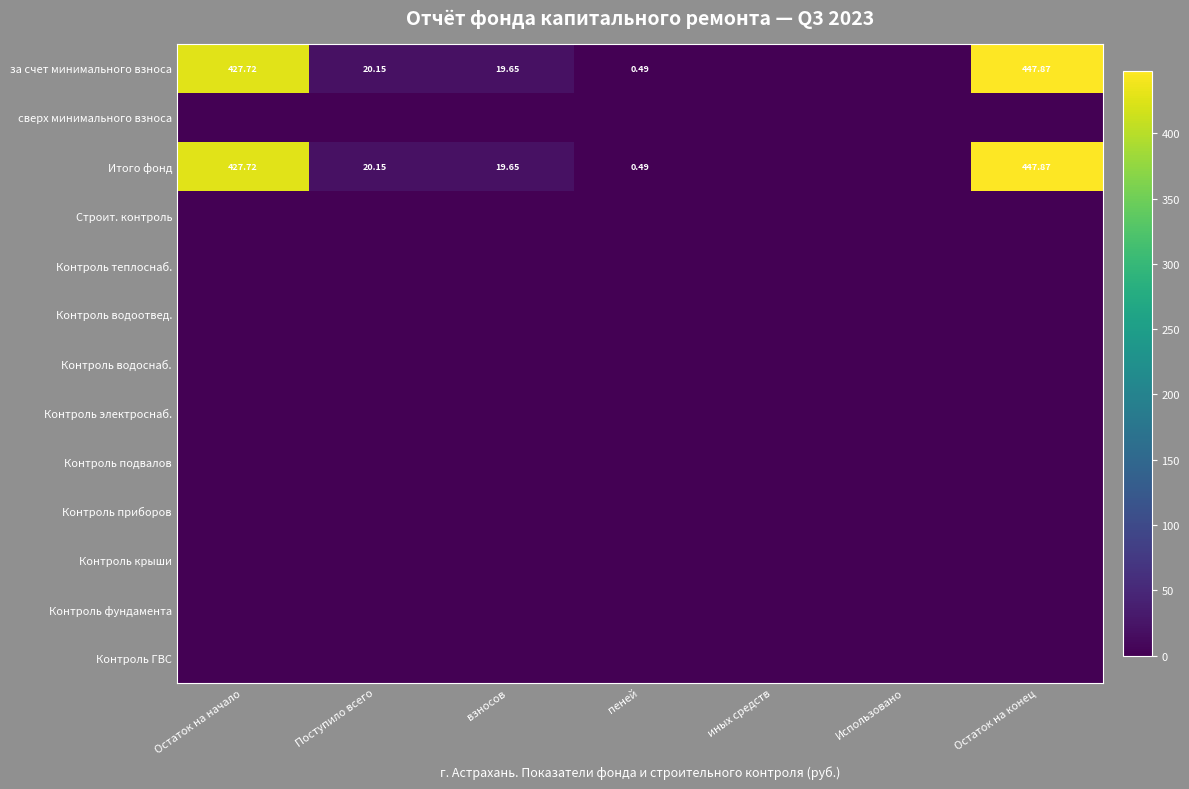

What is the maximum value shown in the chart?

447.9